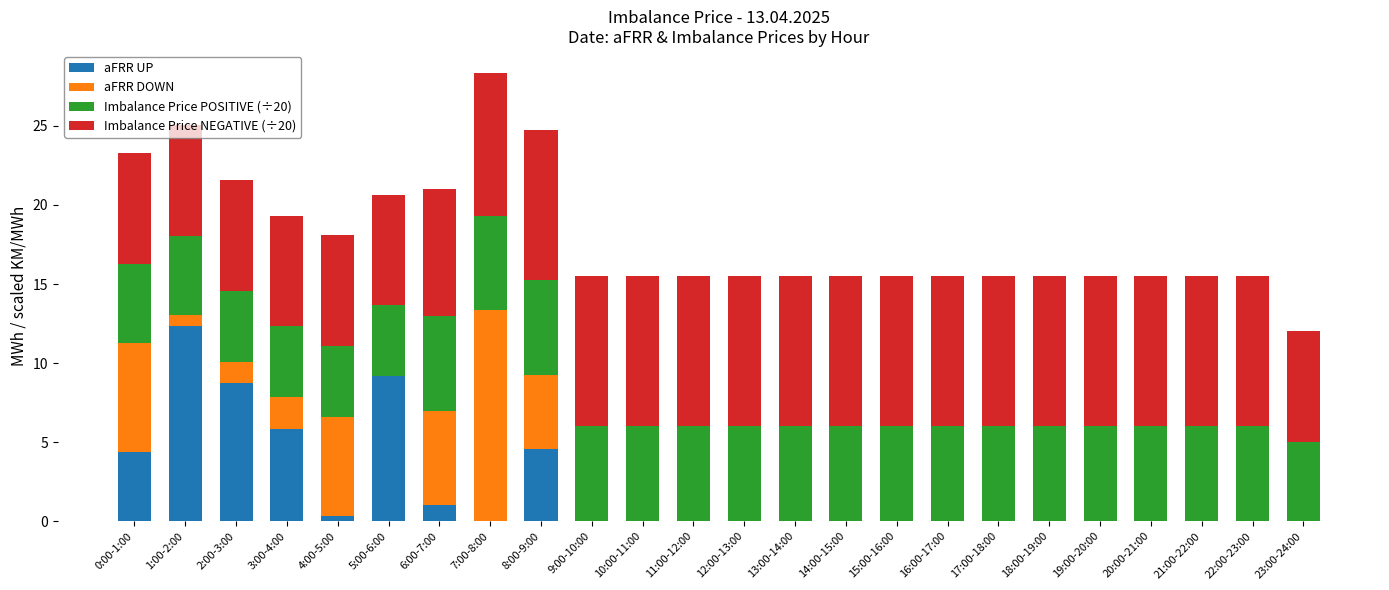

What is the total value across all series at 20:00-21:00?

15.5